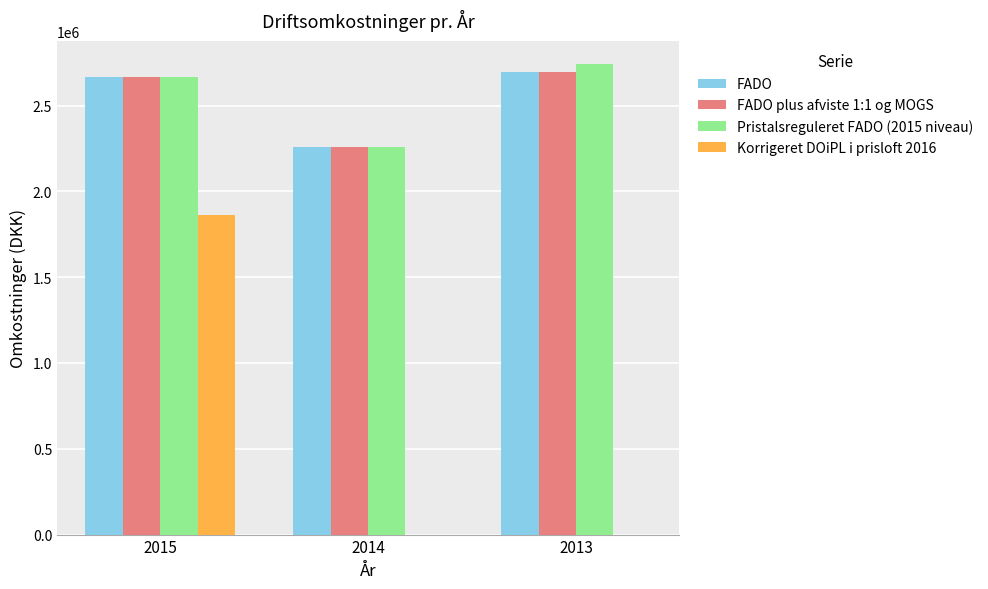

Is the value of Korrigeret DOiPL i prisloft 2016 at 2015 greater than the value of FADO at 2015?

No